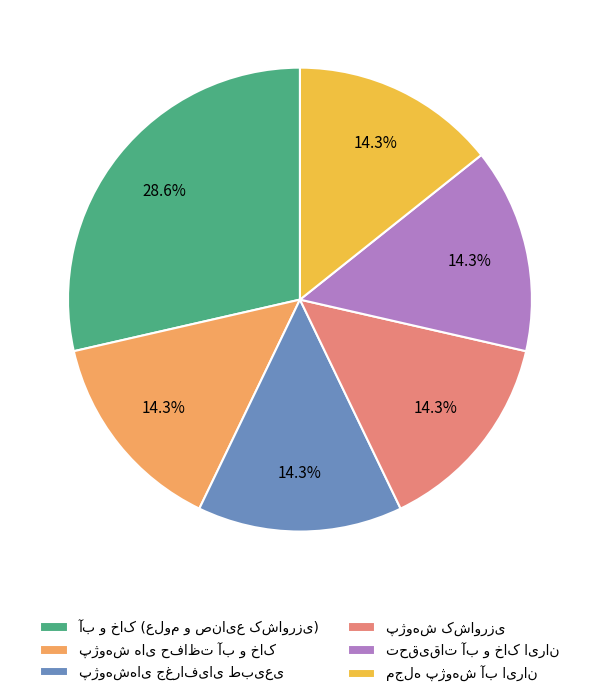

Does any single category account for the majority?

No